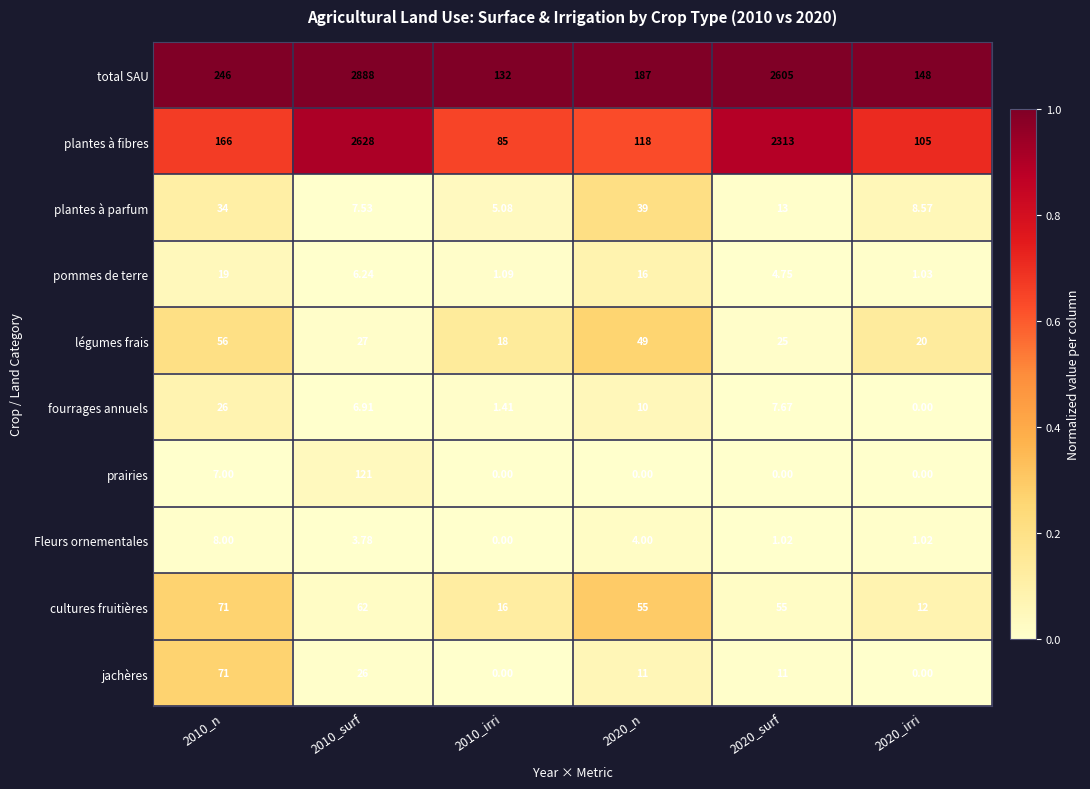

Which series has the largest range (max minus min)?

total SAU